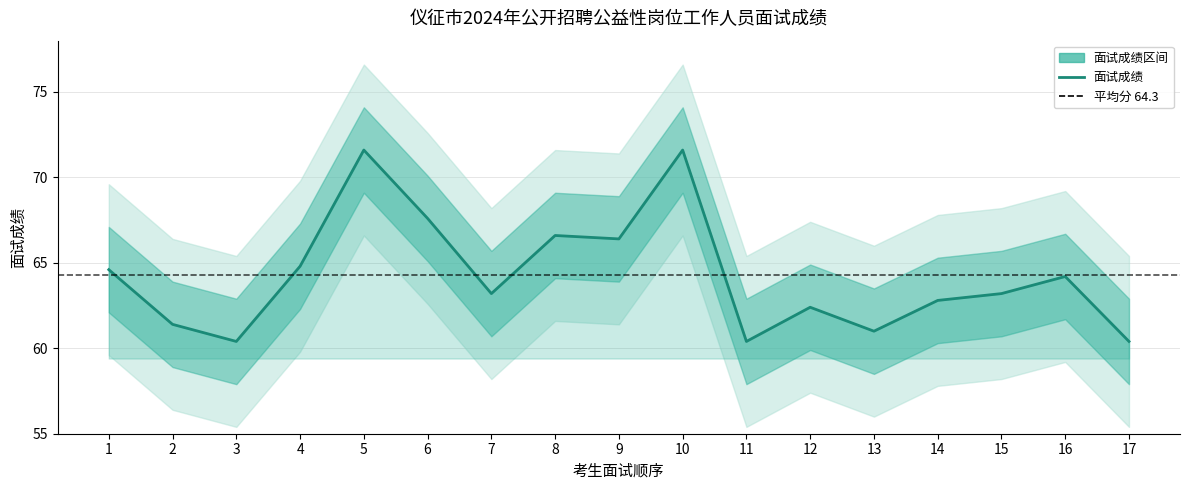

The chart shows a value of 71.6 at 5. True or false?

True